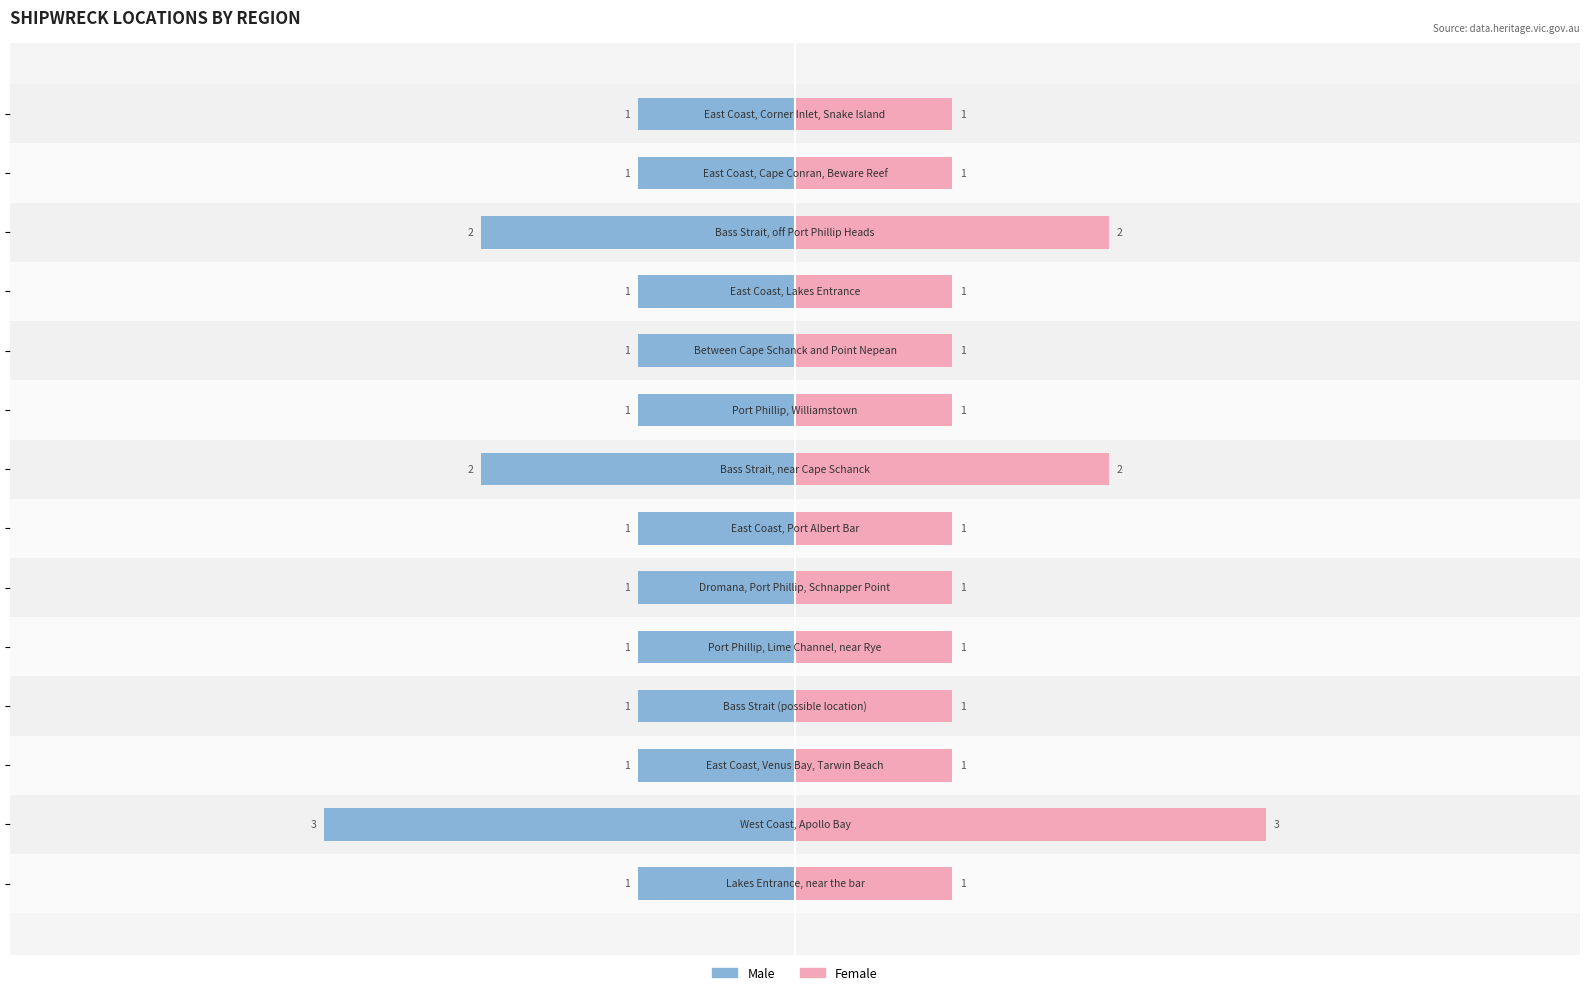

Which series has the largest total across all categories?

Female